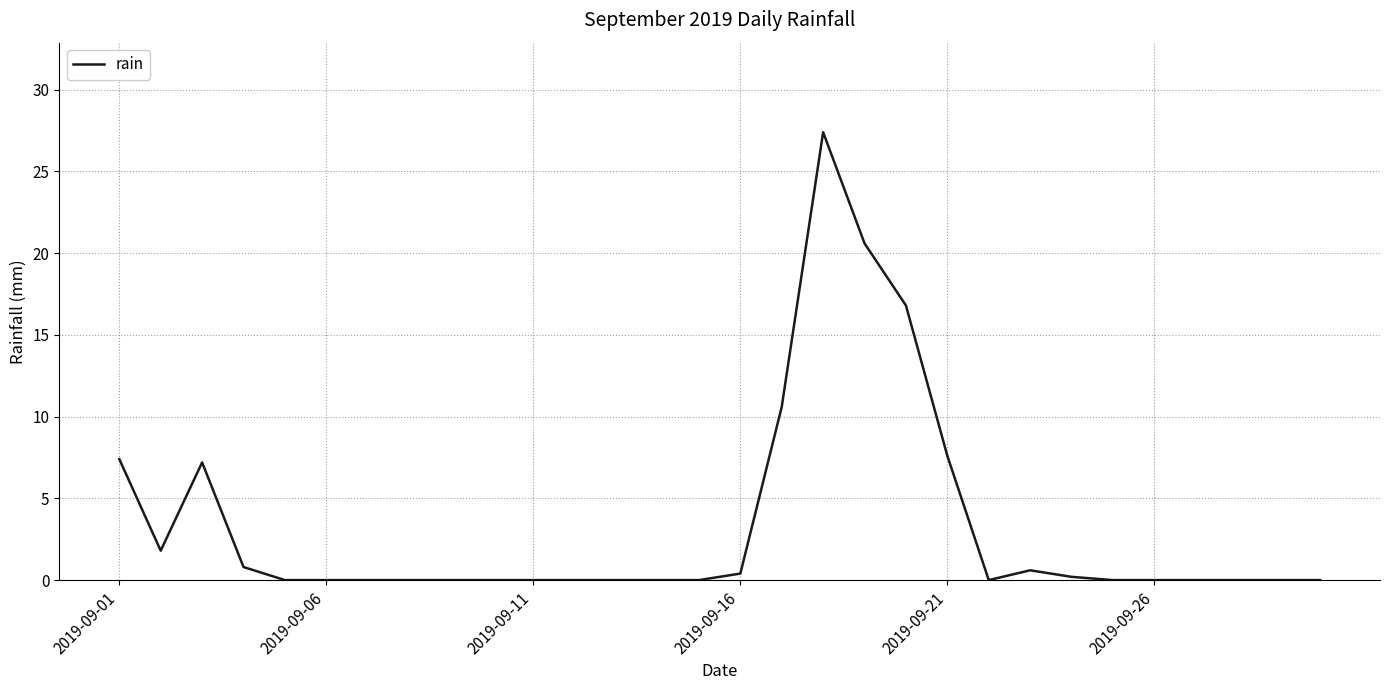

What is the difference between the maximum and minimum values?

27.4